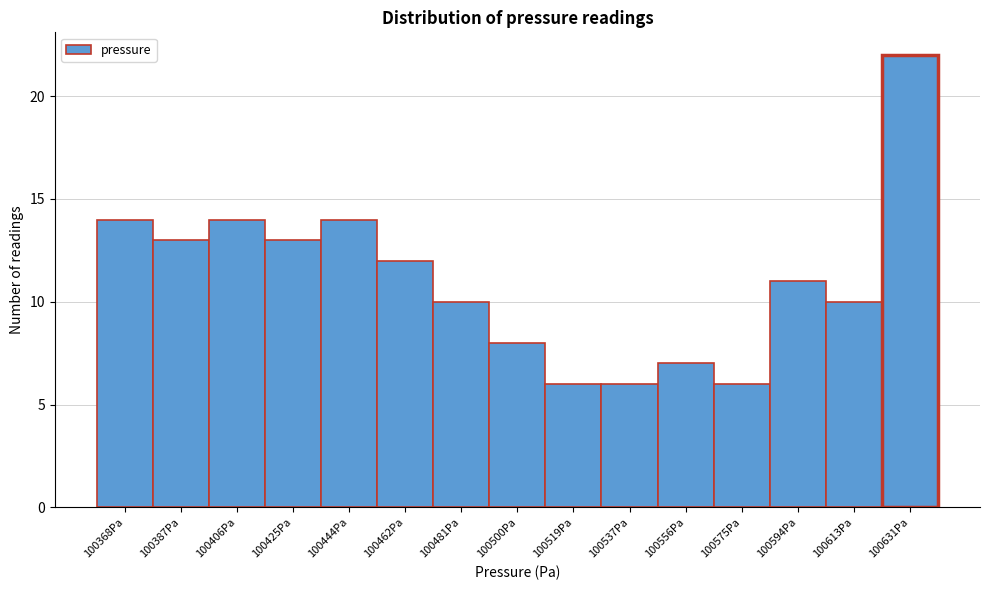

Reading left to right, list all the values displayed in this chart.

14	13	14	13	14	12	10	8	6	6	7	6	11	10	22